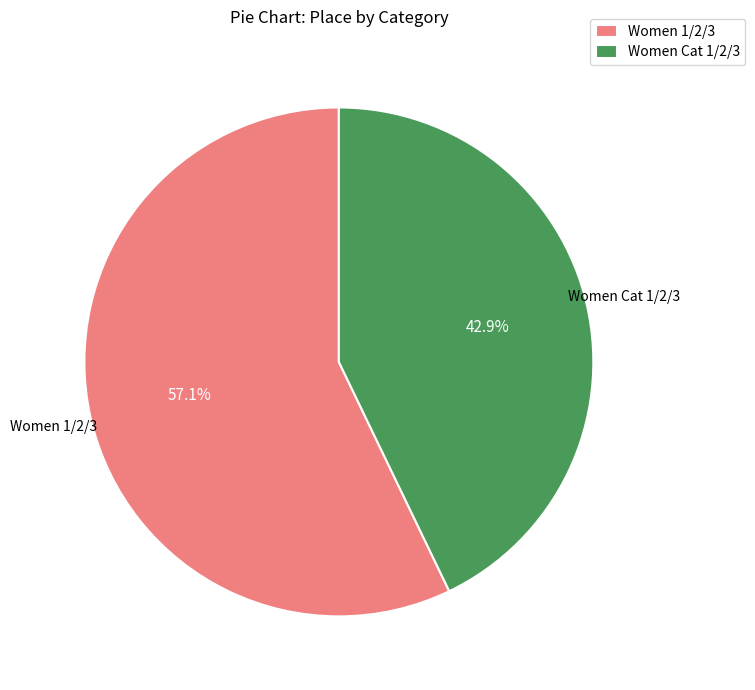

Which slice represents more than half of the pie?

Women 1/2/3